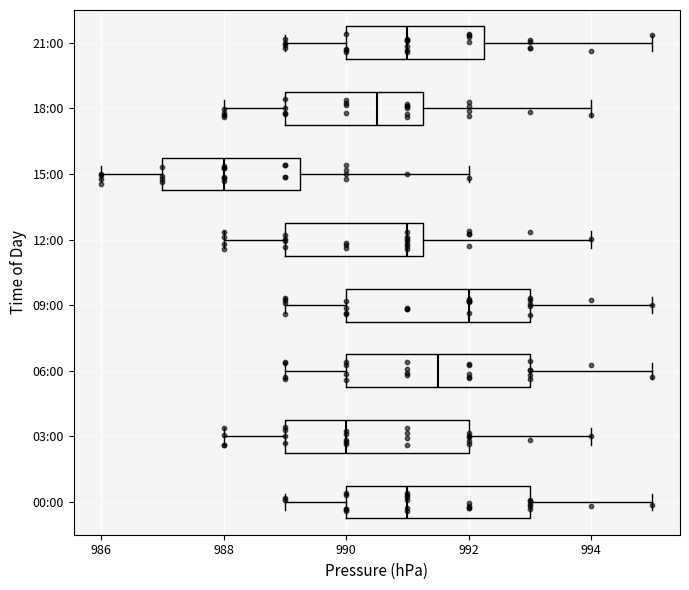

Reading bottom to top, transcribe this box plot: for each box, give where its median line is, the range the box spans, and where its two whiskers end, as read against the x-axis. The values are not printed on the chart, so give them approximately, as read against the axis.

00:00: median 991.0, box 990.0 to 993.0, whiskers 989.0 to 995.0
03:00: median 990.0, box 989.0 to 992.0, whiskers 988.0 to 994.0
06:00: median 991.6, box 990.0 to 993.0, whiskers 989.0 to 995.0
09:00: median 992.0, box 990.0 to 993.0, whiskers 989.0 to 995.0
12:00: median 991.0, box 989.0 to 991.2, whiskers 988.0 to 994.0
15:00: median 988.0, box 987.0 to 989.2, whiskers 986.0 to 992.0
18:00: median 990.6, box 989.0 to 991.2, whiskers 988.0 to 994.0
21:00: median 991.0, box 990.0 to 992.2, whiskers 989.0 to 995.0